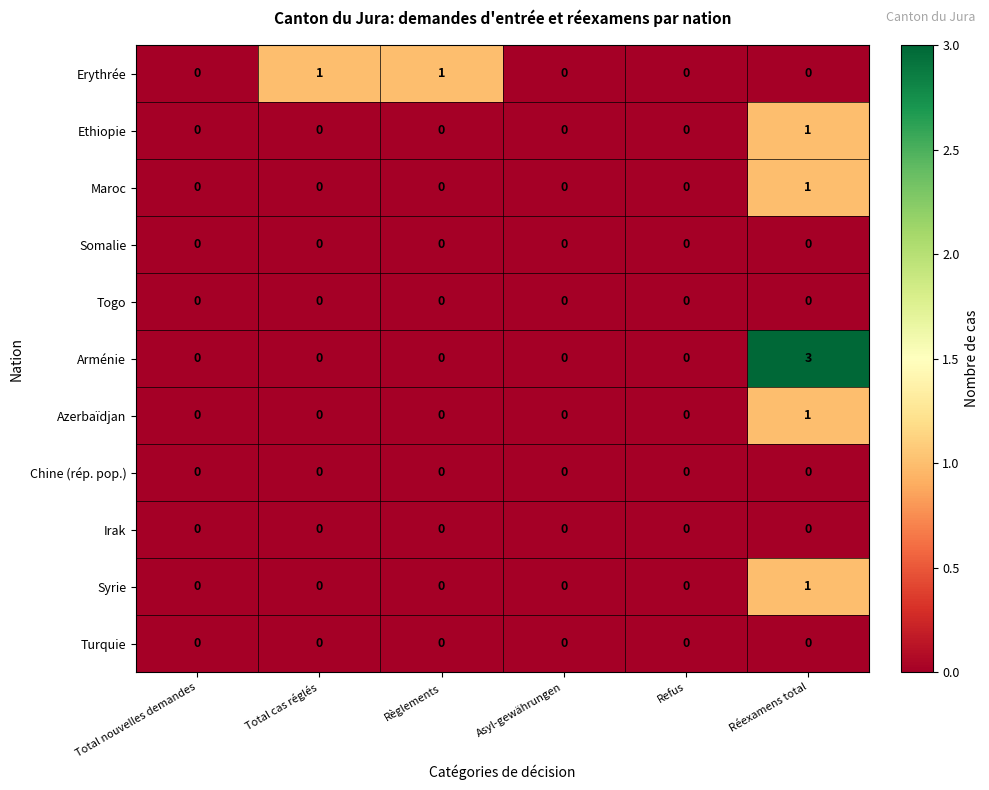

The value of Somalie at Règlements is 0. True or false?

True